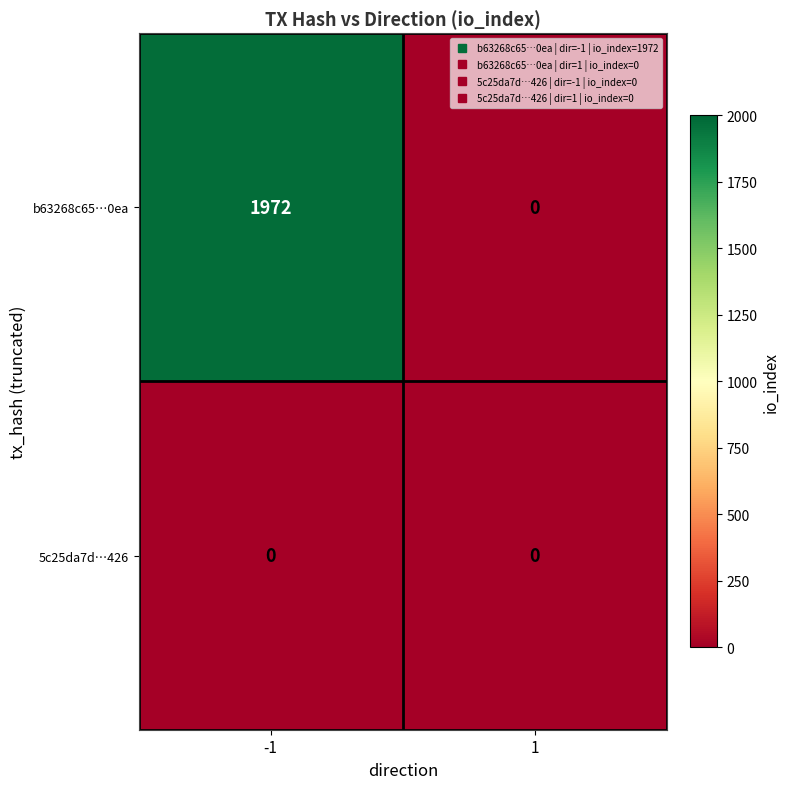

Rank the series by their average value, from highest to lowest.

b63268c65…0ea, 5c25da7d…426